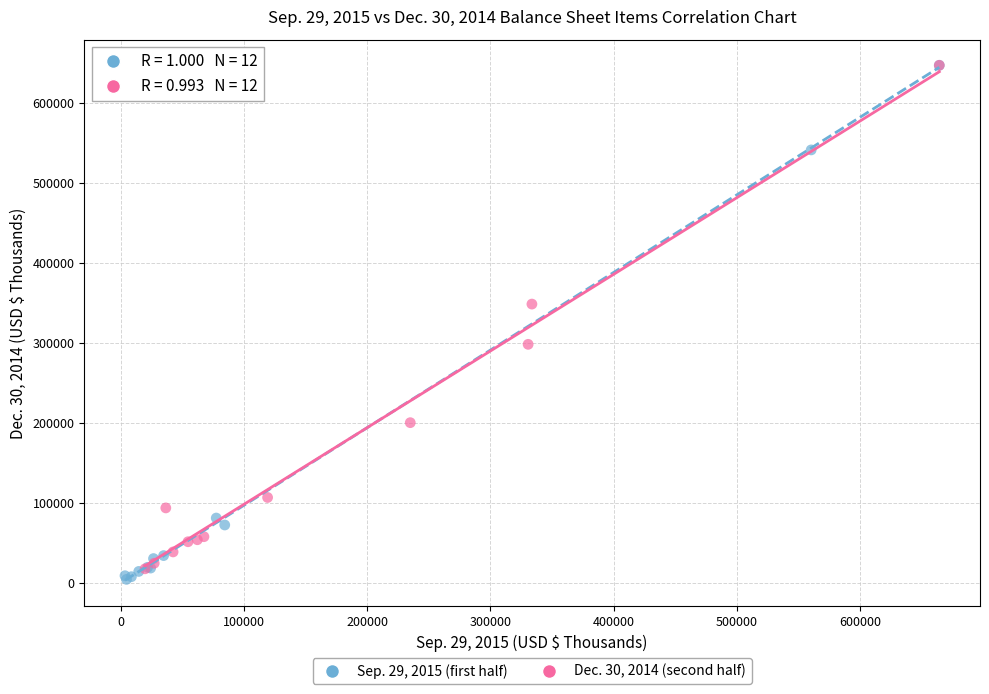

Which series reaches the minimum Y coordinate?

Sep. 29, 2015 (first half)